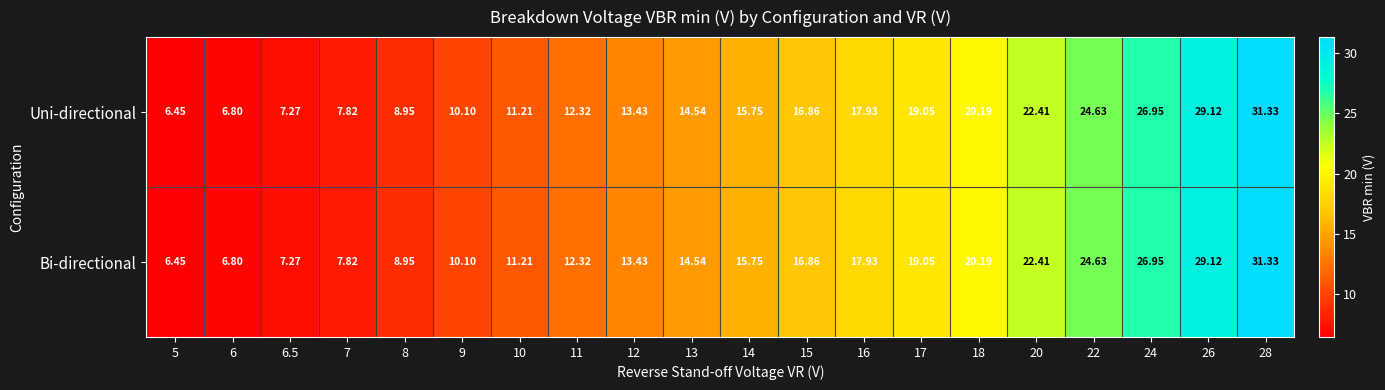

Is the value of Uni-directional at 12 greater than the value of Bi-directional at 8?

Yes